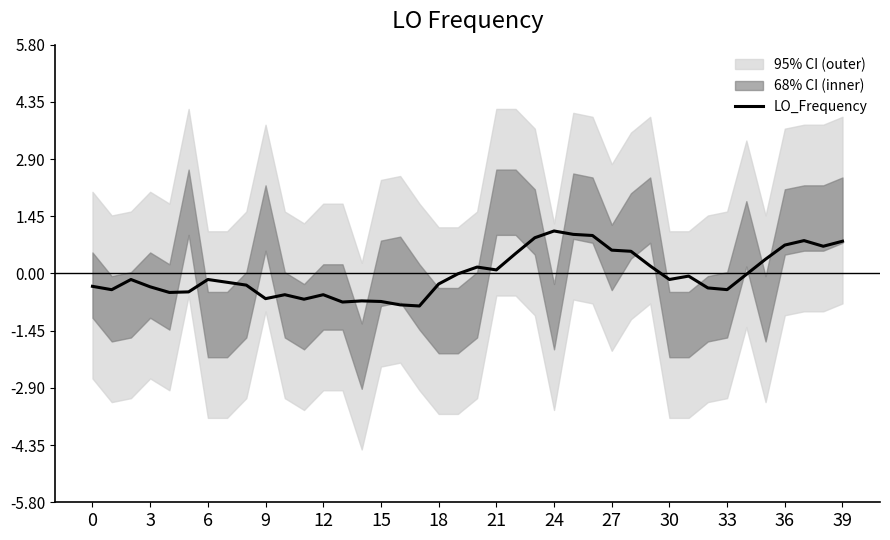

What is the maximum value for LO_Frequency?

1.1